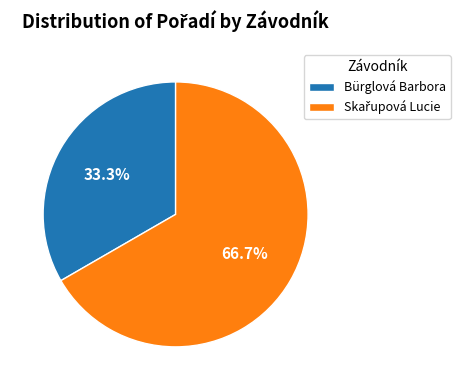

What percentage is the Bürglová Barbora slice, to the nearest percent?

33%